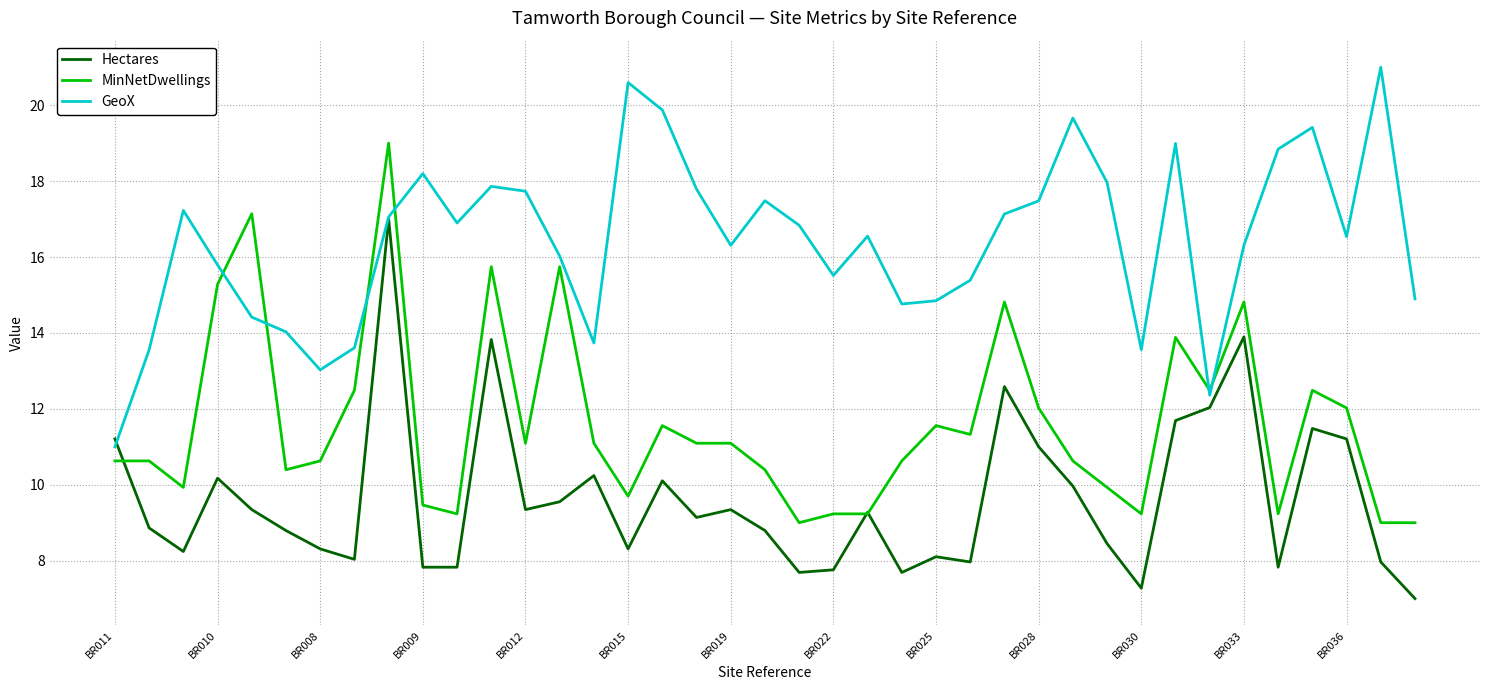

What is the maximum value for MinNetDwellings?

19.0